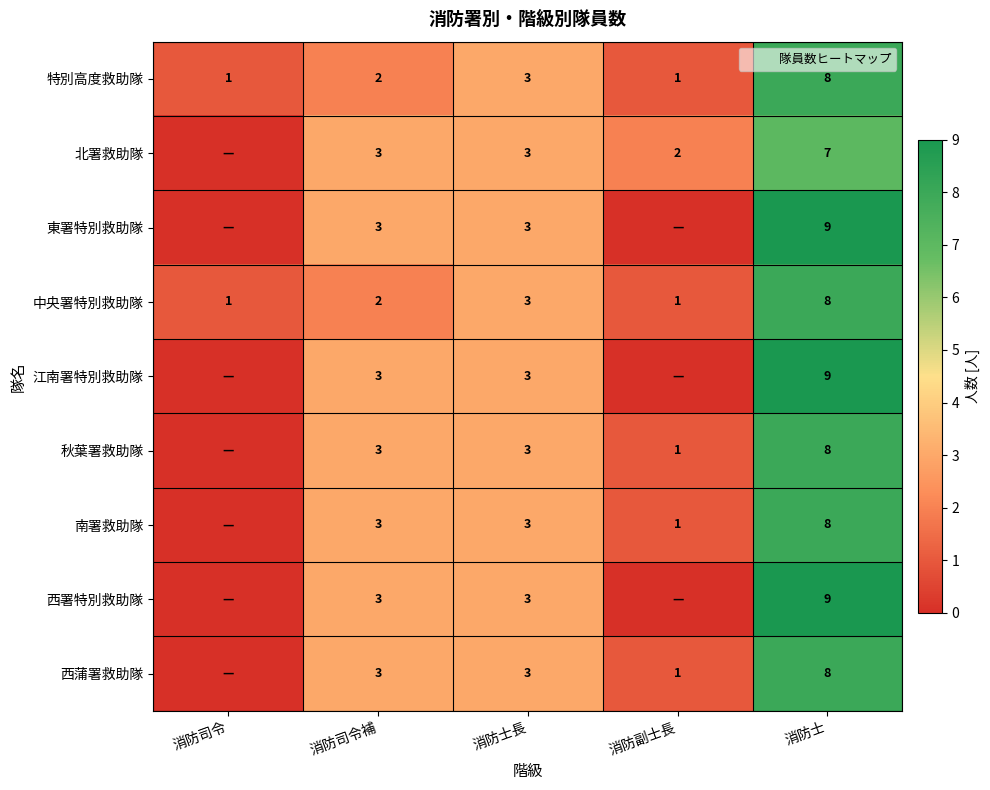

What is the maximum value for 江南署特別救助隊?

9